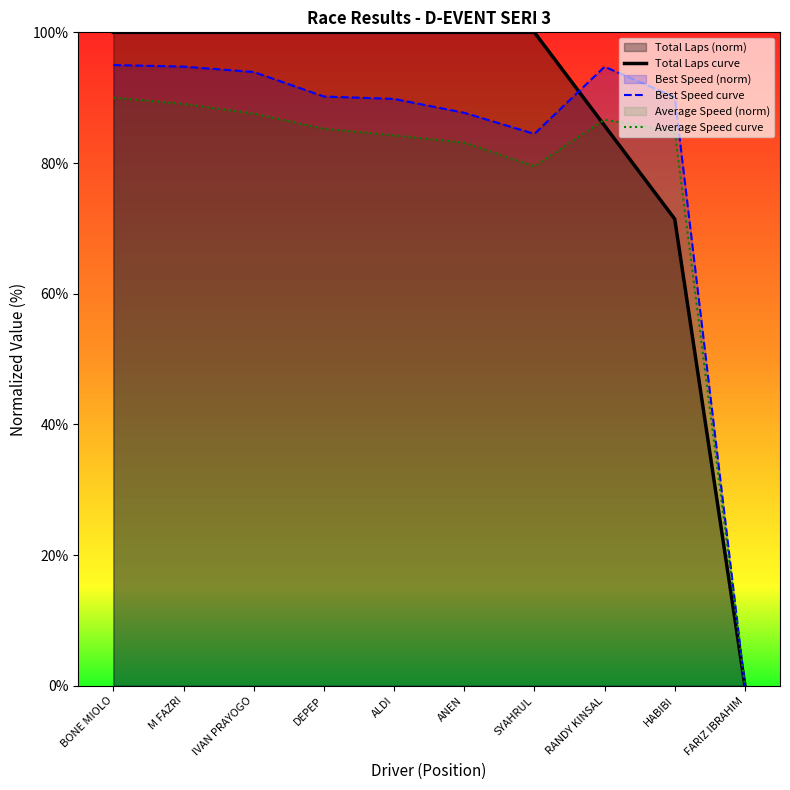

True or false: Total Laps curve has more than 0 interior local peaks.

False